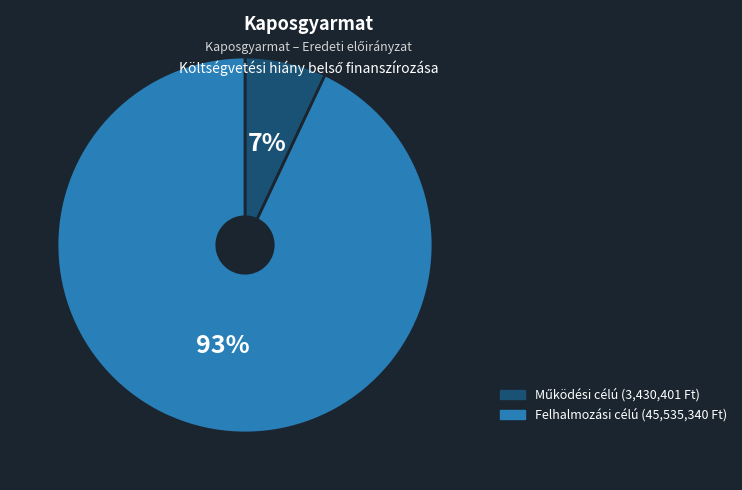

To the nearest percent, what is the average slice percentage?

50%